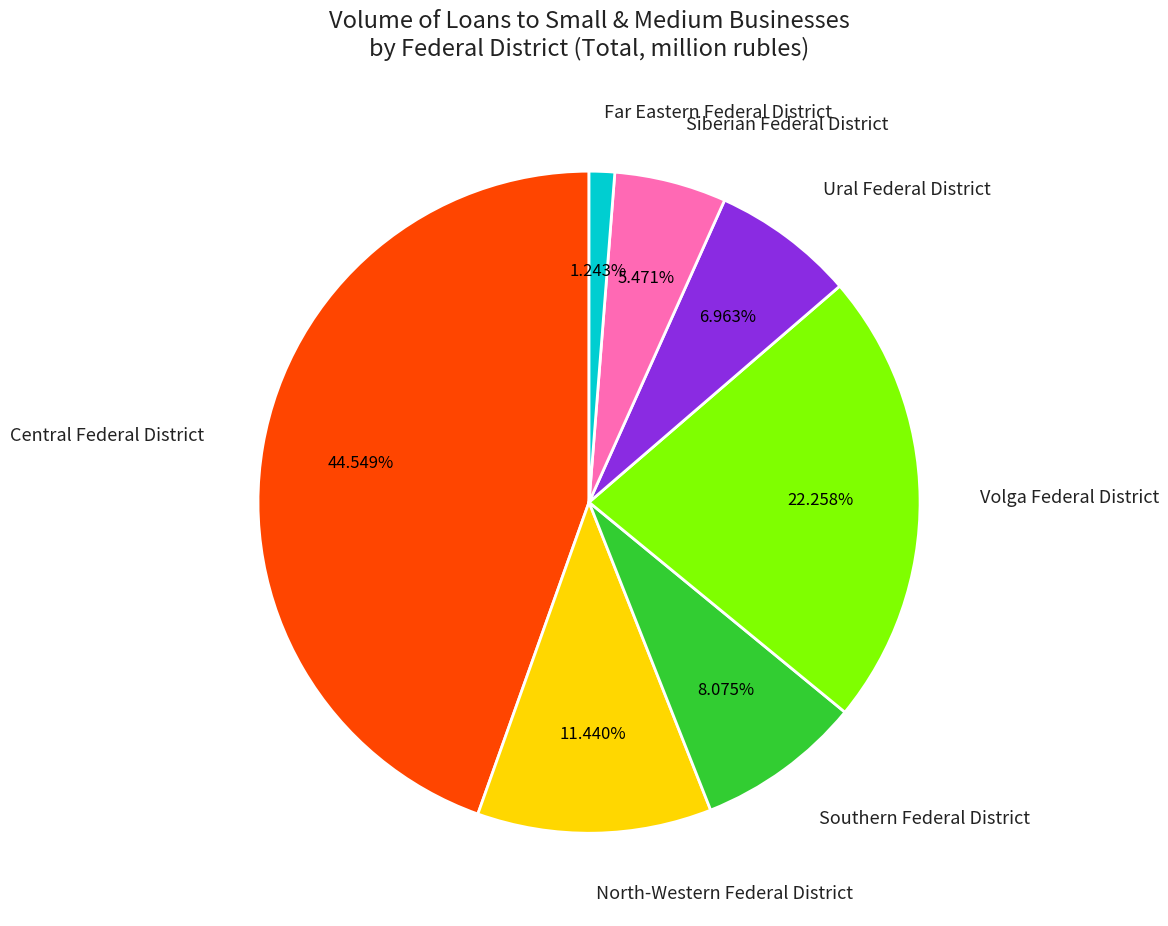

How much of the chart is everything except North-Western Federal District?

88.6%